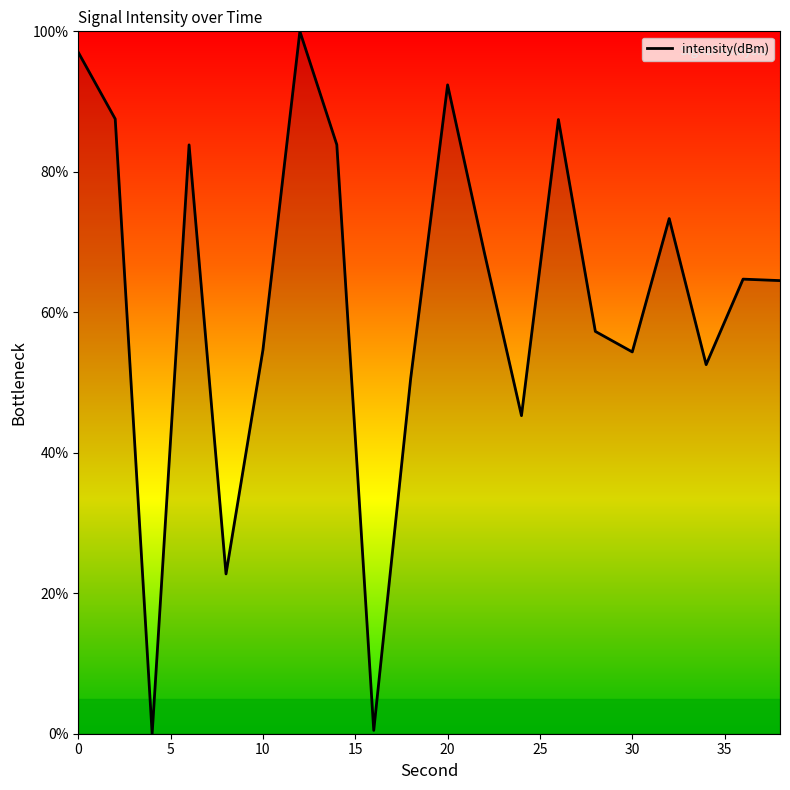

What is the greatest value displayed?

100.0